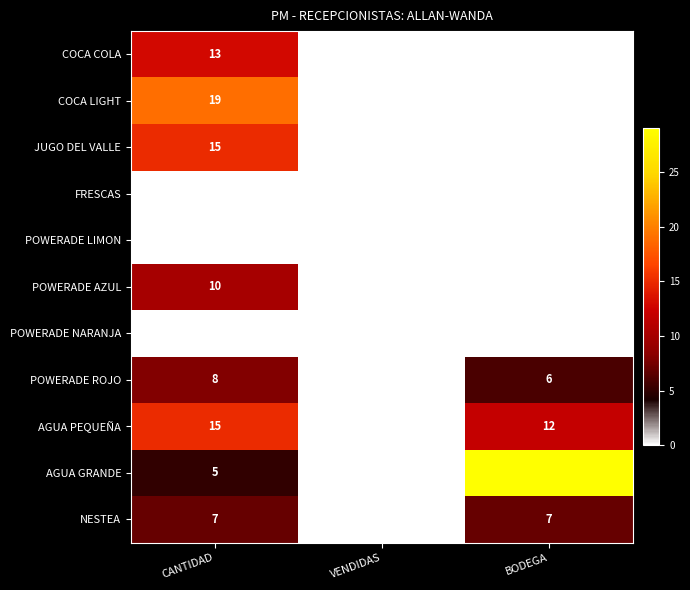

At which category is the sum across all series the highest?

CANTIDAD